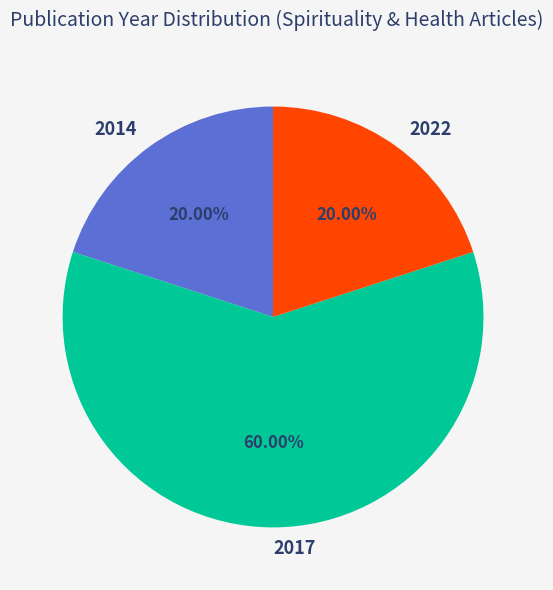

How many segments does this pie chart have?

3